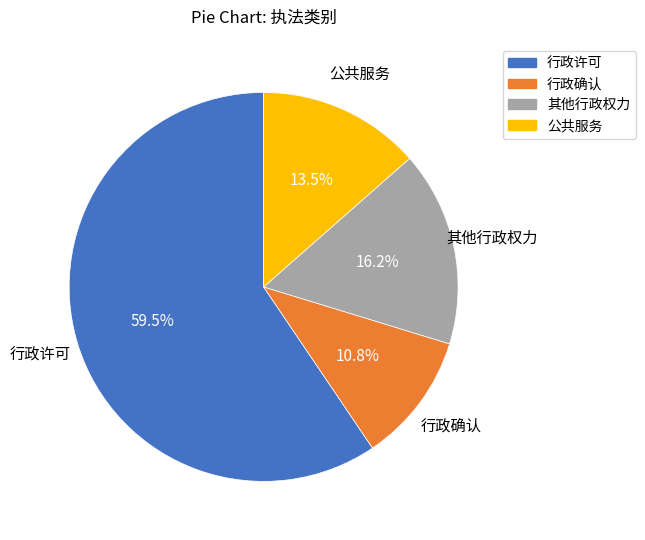

The 其他行政权力 slice represents 2% of the pie. True or false?

False